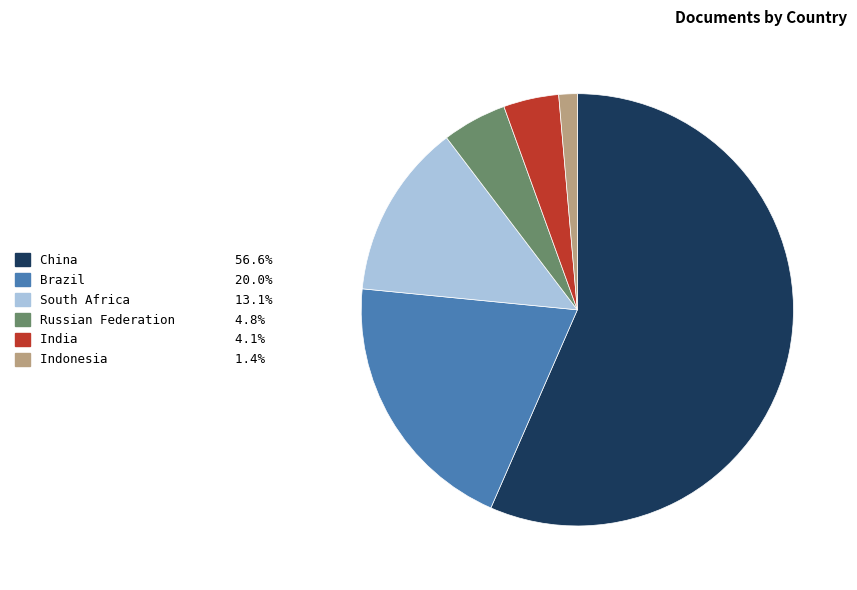

Is the sum of China and Brazil greater than half?

Yes